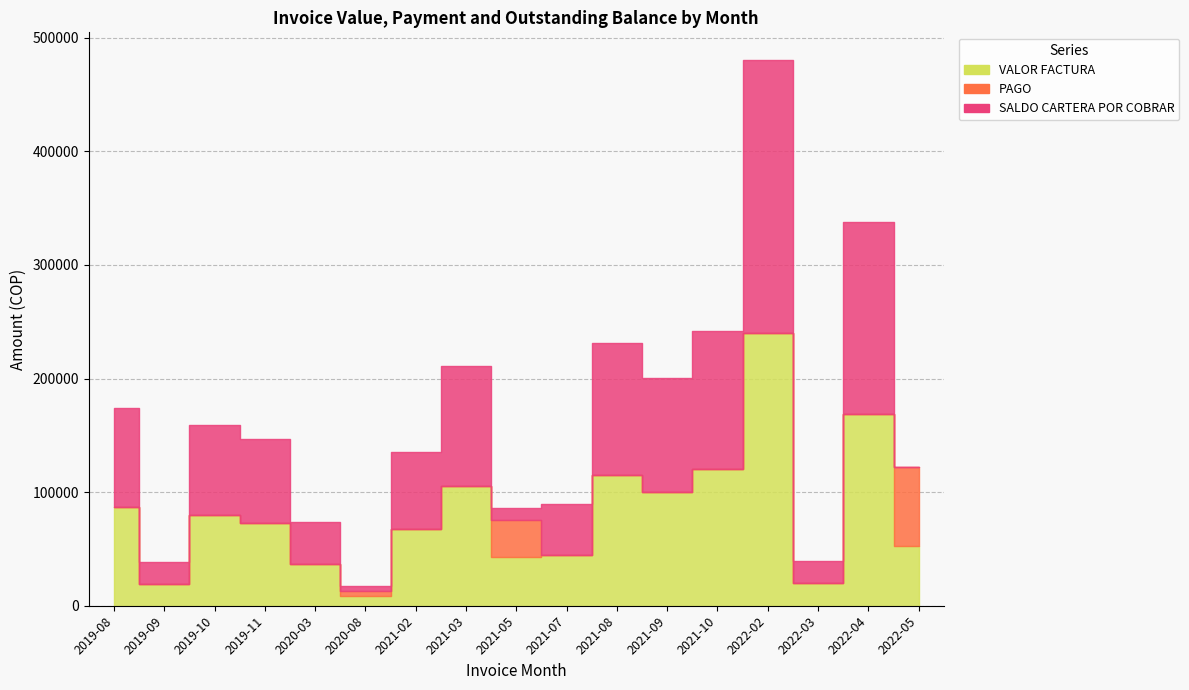

List the labels in order of VALOR FACTURA value, largest first.

2022-02, 2022-04, 2021-10, 2021-08, 2021-03, 2021-09, 2019-08, 2019-10, 2019-11, 2021-02, 2022-05, 2021-07, 2021-05, 2020-03, 2022-03, 2019-09, 2020-08